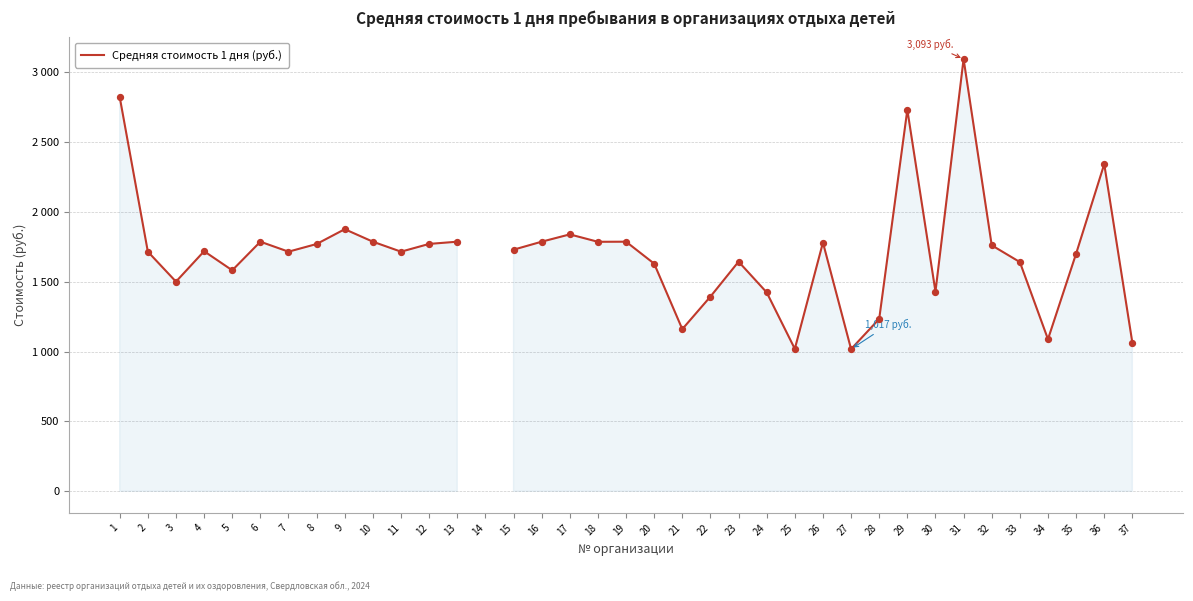

Between 2 and 22, which is larger?

2